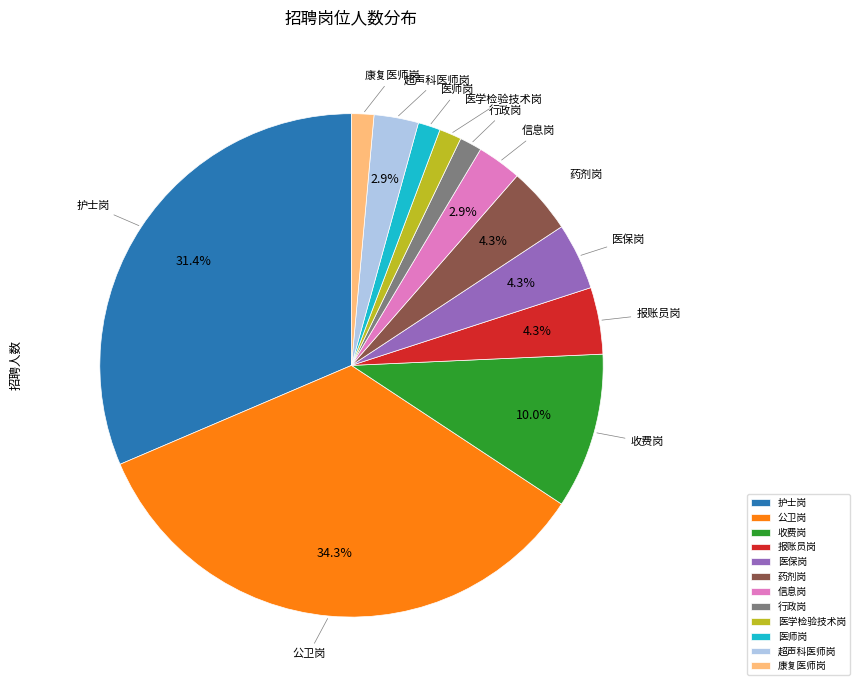

What percentage is NOT represented by 医保岗?

95.7%